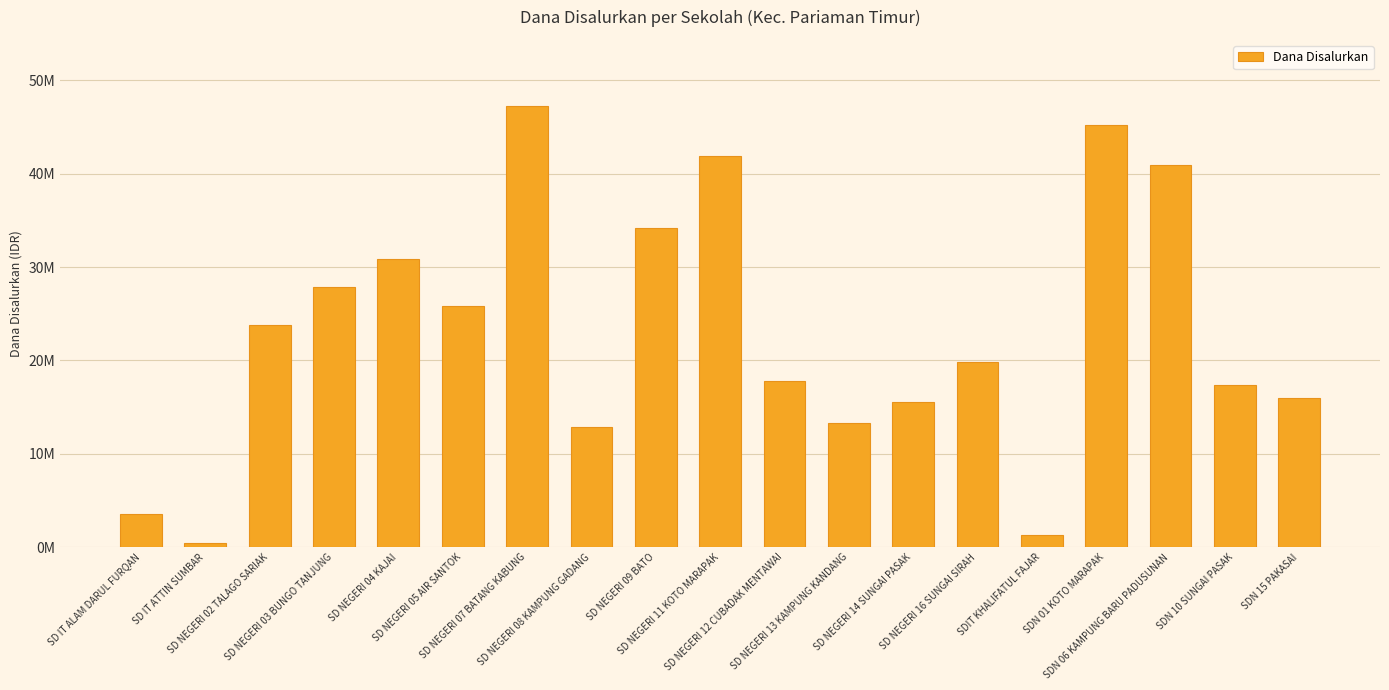

The value at SD NEGERI 12 CUBADAK MENTAWAI is 11728253. True or false?

False